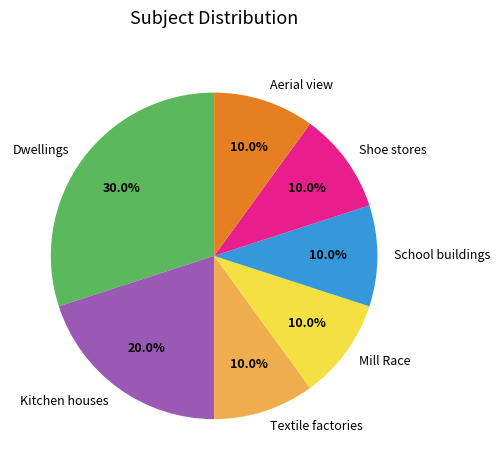

To the nearest percent, what is the difference between the largest and smallest slice percentages?

20%